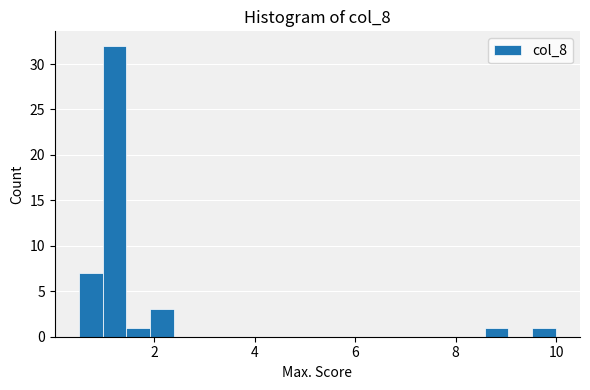

Read against the x-axis, roughly where is the centre of the tallest bar?

1.2